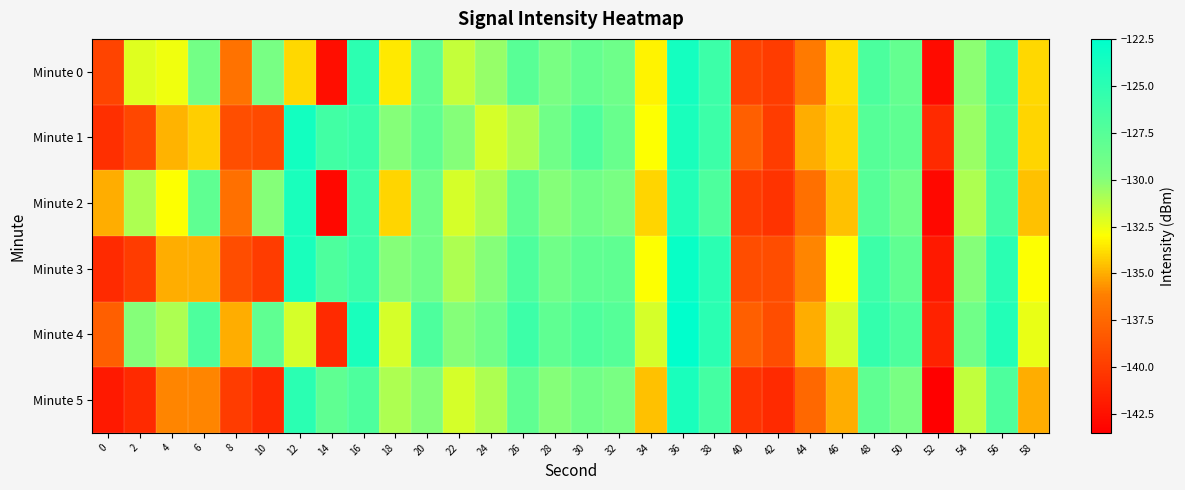

How many distinct data groups are displayed?

6